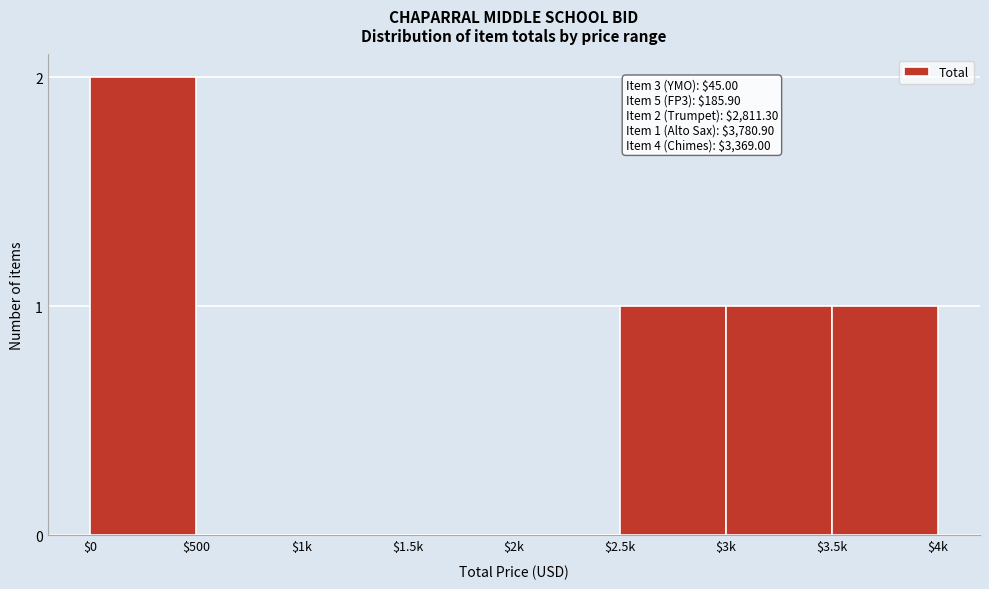

Which category has the highest value across all series?

$0